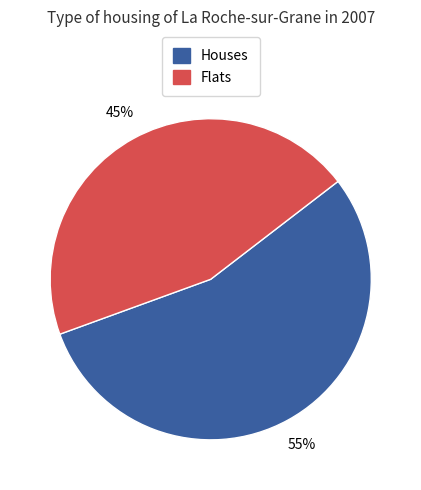

Is there a majority slice in this chart?

Yes